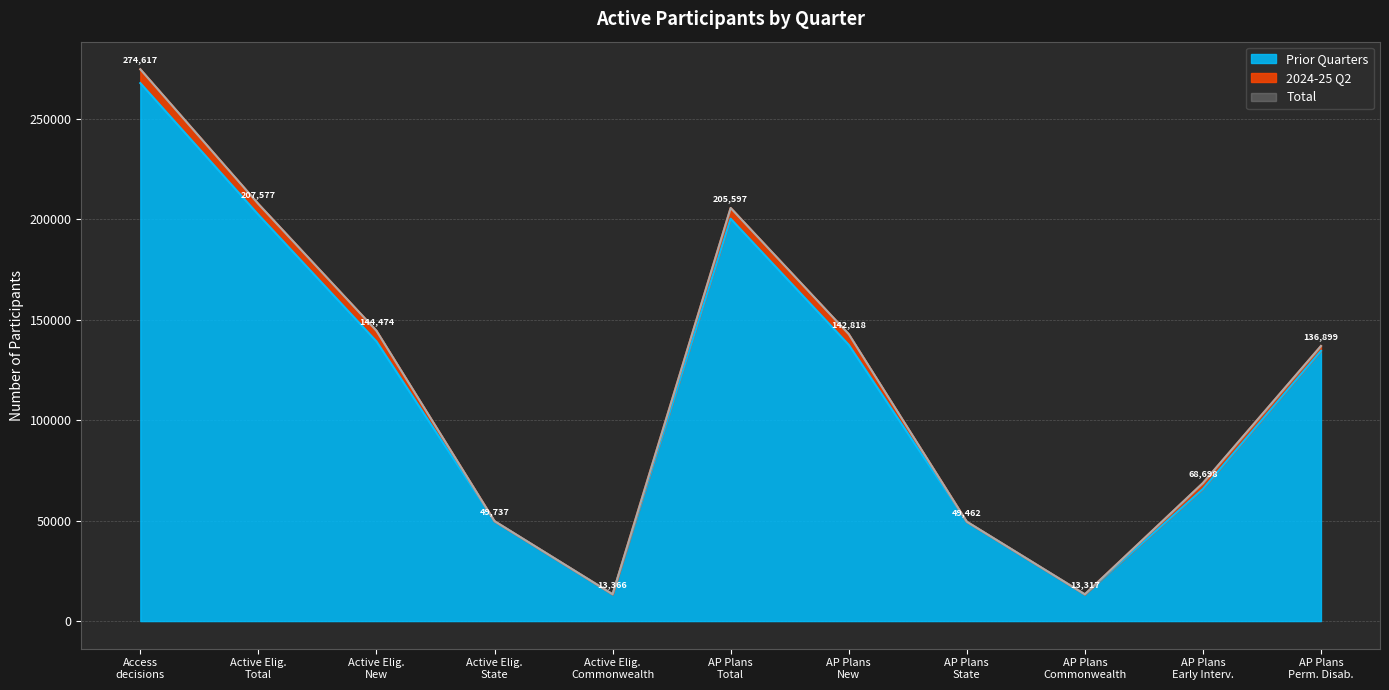

What is the highest value of the Prior Quarters series?

267730